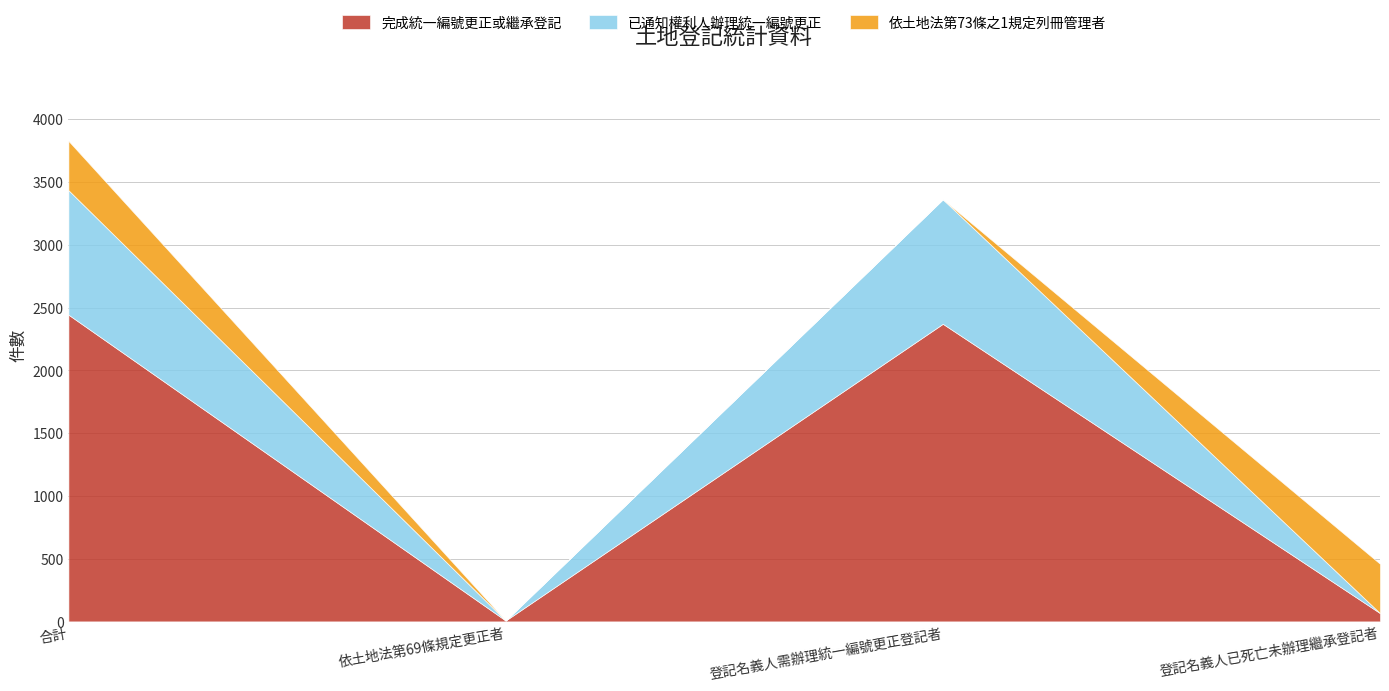

Reading left to right, transcribe all the data shown in this chart.

完成統一編號更正或繼承登記: 2444	7	2371	66
已通知權利人辦理統一編號更正: 992	0	992	0
依土地法第73條之1規定列冊管理者: 393	0	0	393